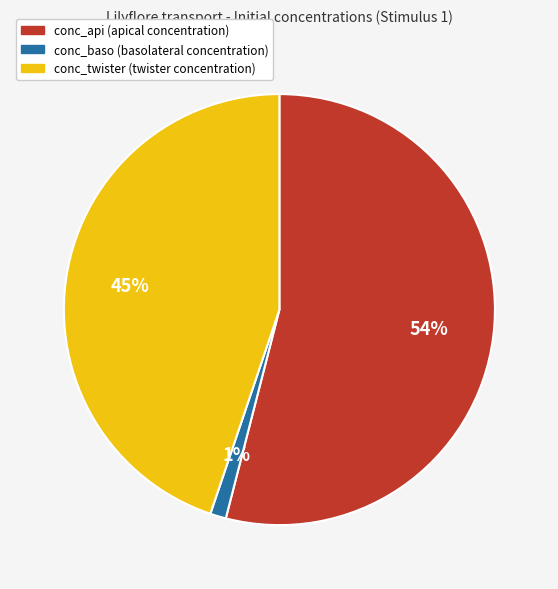

Which category has the biggest portion of the pie?

conc_api